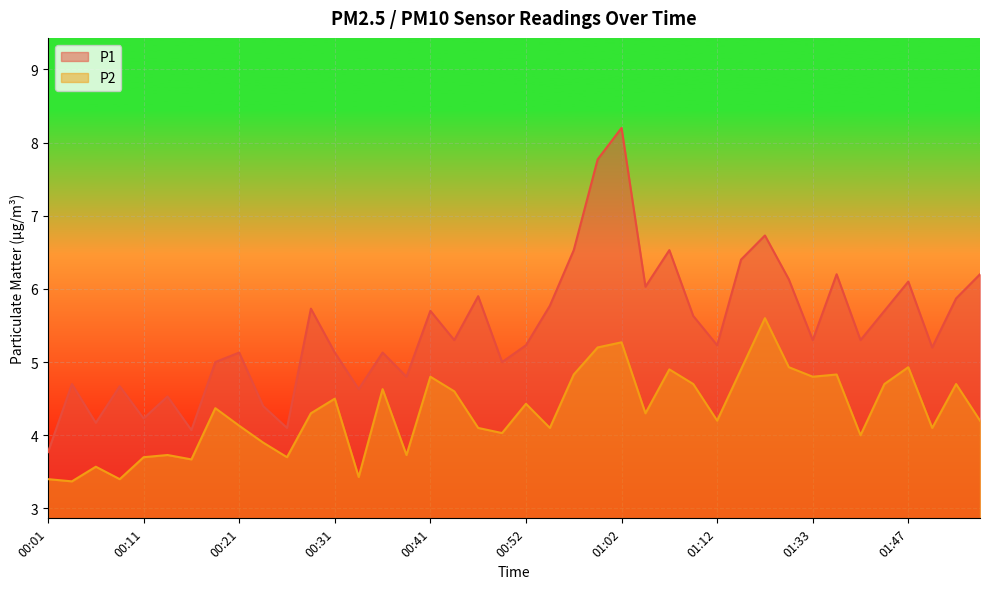

How many values in the P2 series exceed 4?

28